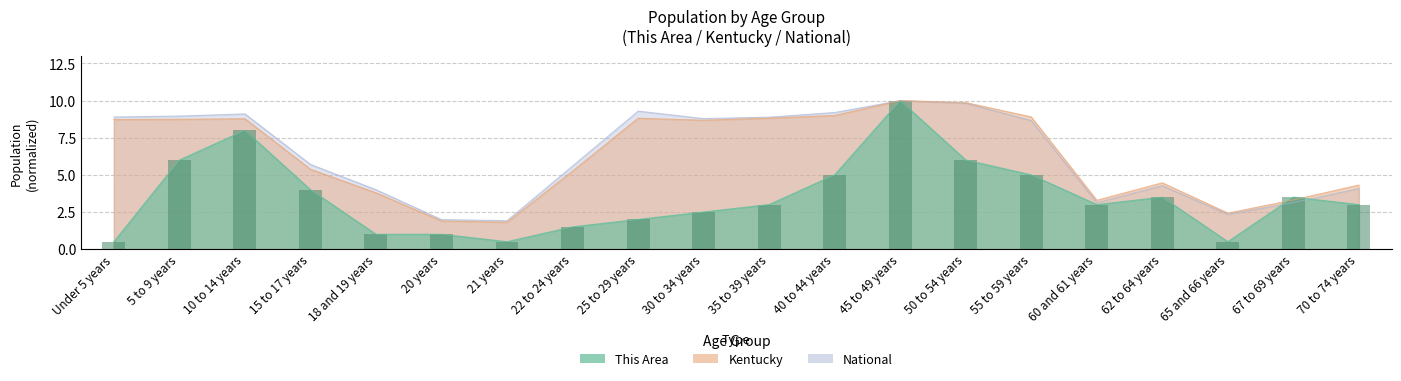

What is the difference between the maximum and second lowest values?

9.5